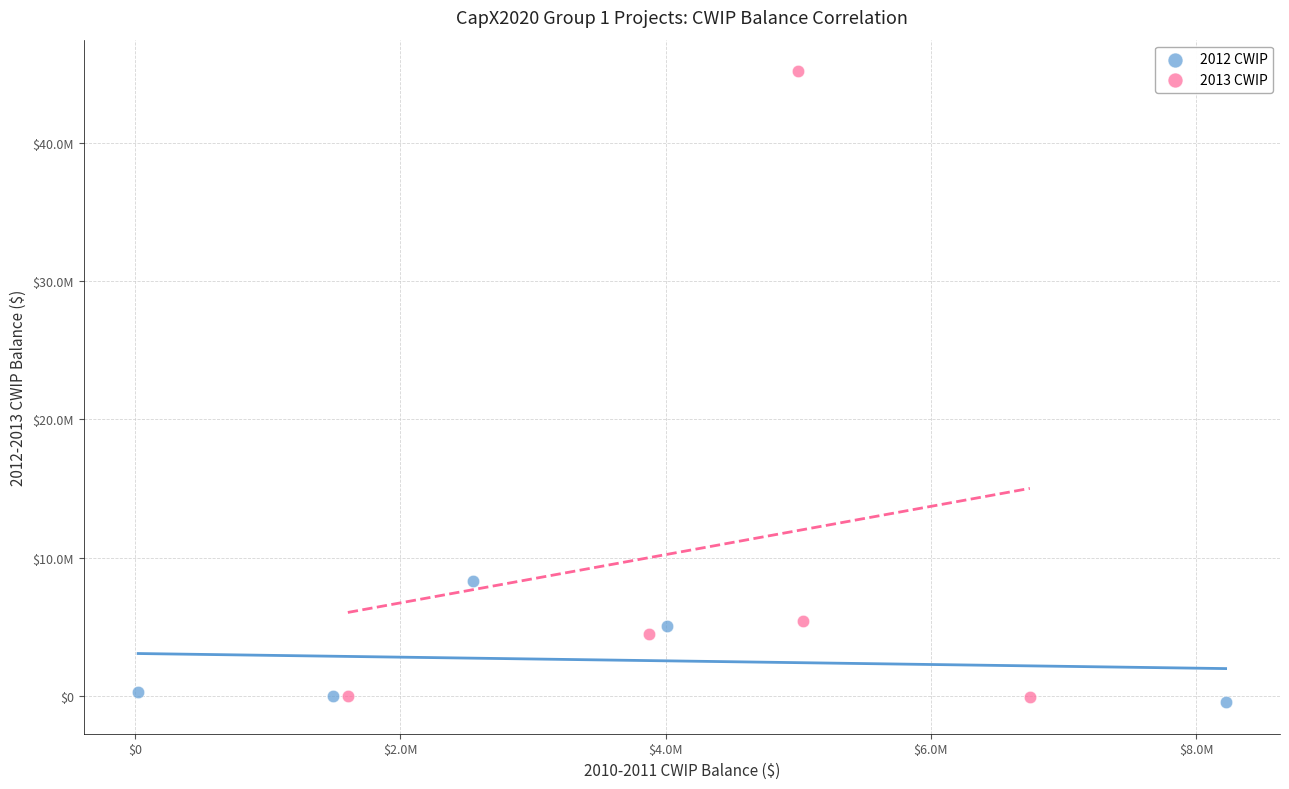

What are all the series names shown in the legend?

2012 CWIP, 2013 CWIP